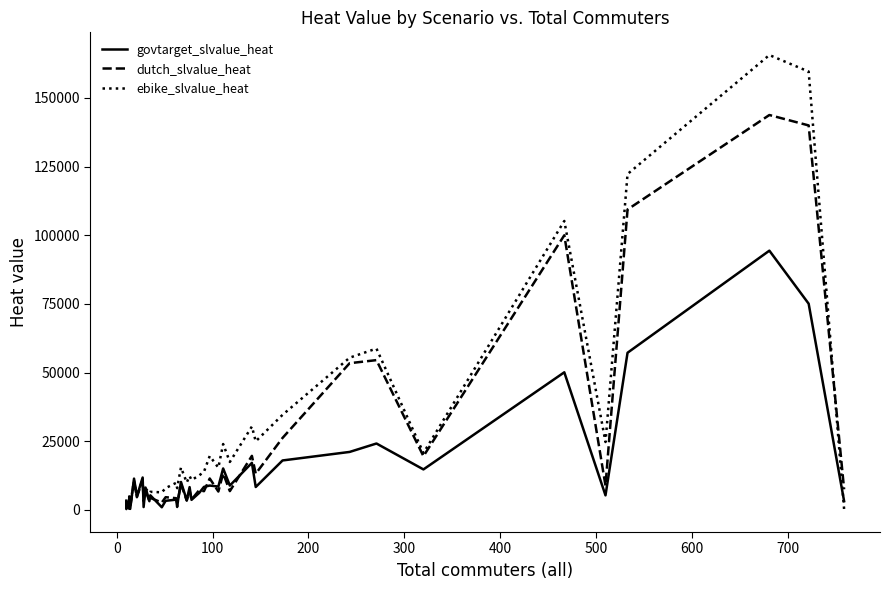

What is the minimum value for govtarget_slvalue_heat?

262